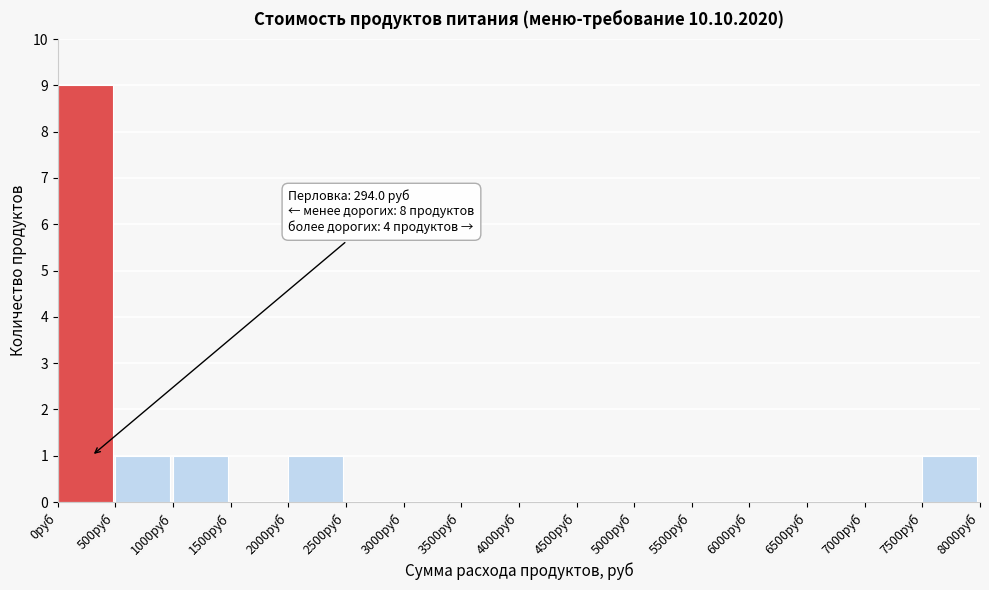

Over which range of the x-axis is the bar tallest?

0 to 500